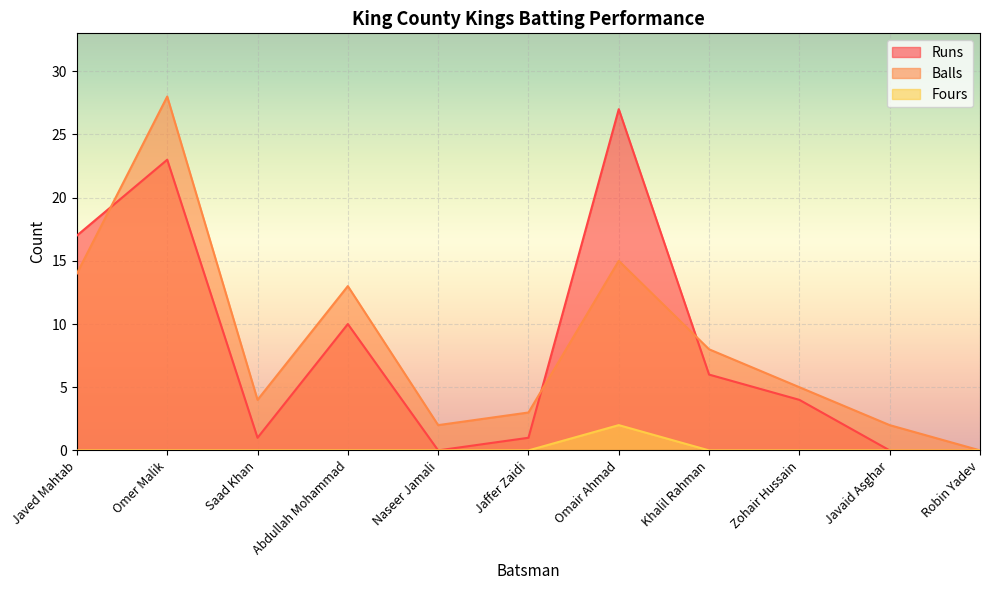

List the labels in order of Fours value, largest first.

Omair Ahmad, Javed Mahtab, Omer Malik, Saad Khan, Abdullah Mohammad, Naseer Jamali, Jaffer Zaidi, Khalil Rahman, Zohair Hussain, Javaid Asghar, Robin Yadev